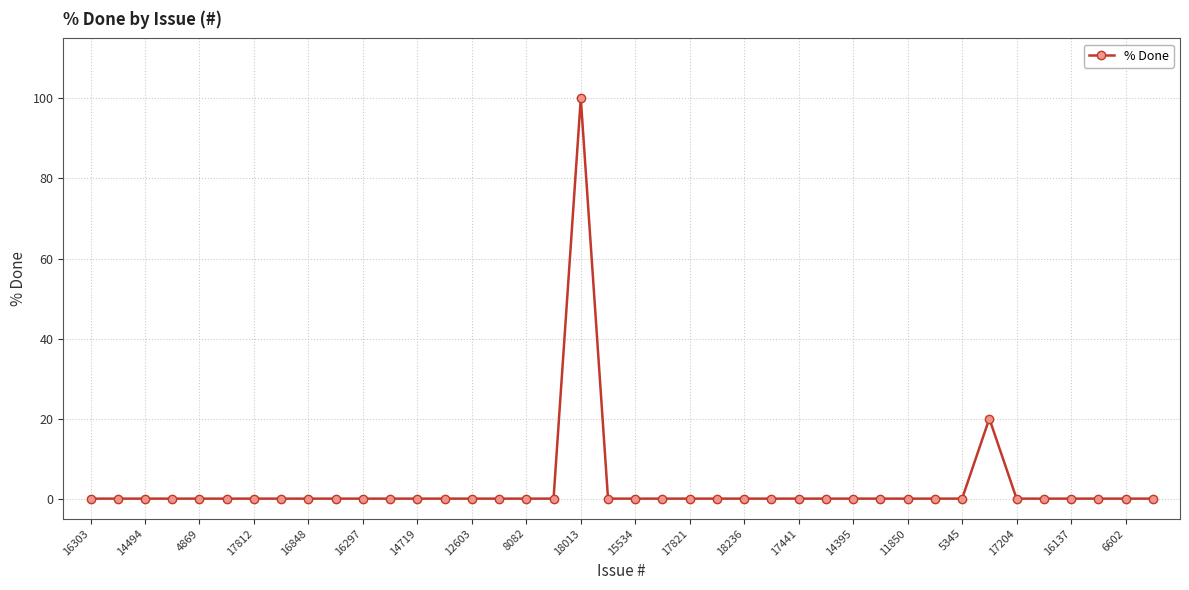

True or false: there are more than 0 points higher than both neighbors.

True